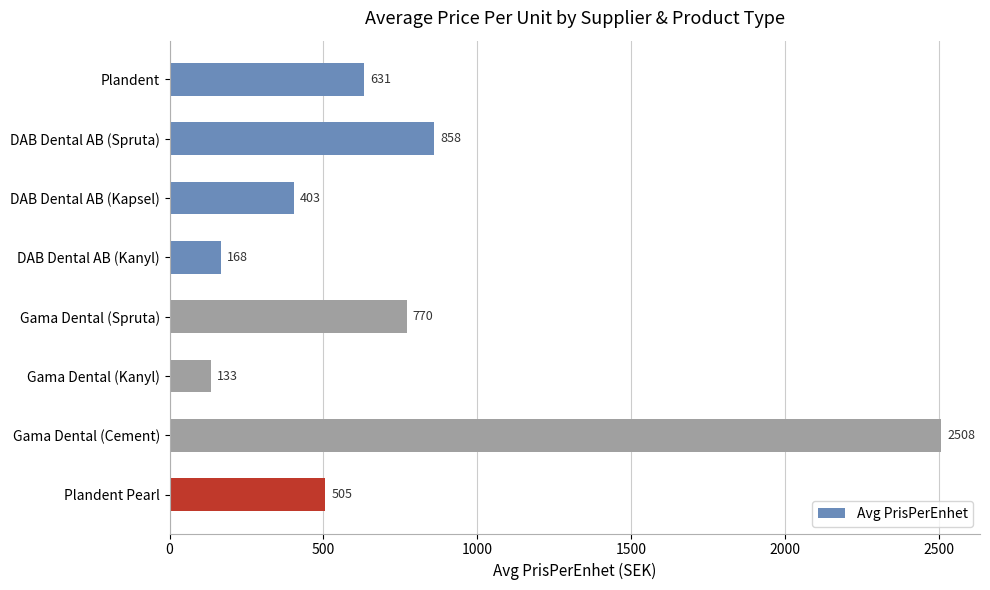

Which category has the lowest value across all series?

Gama Dental (Kanyl)